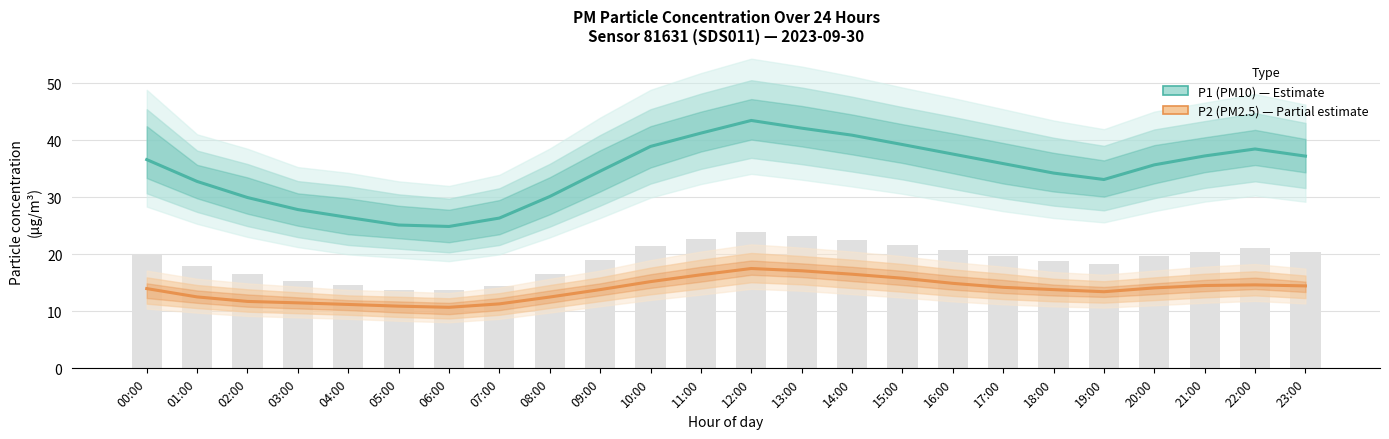

What is the label of the 2nd bar from the left?

01:00